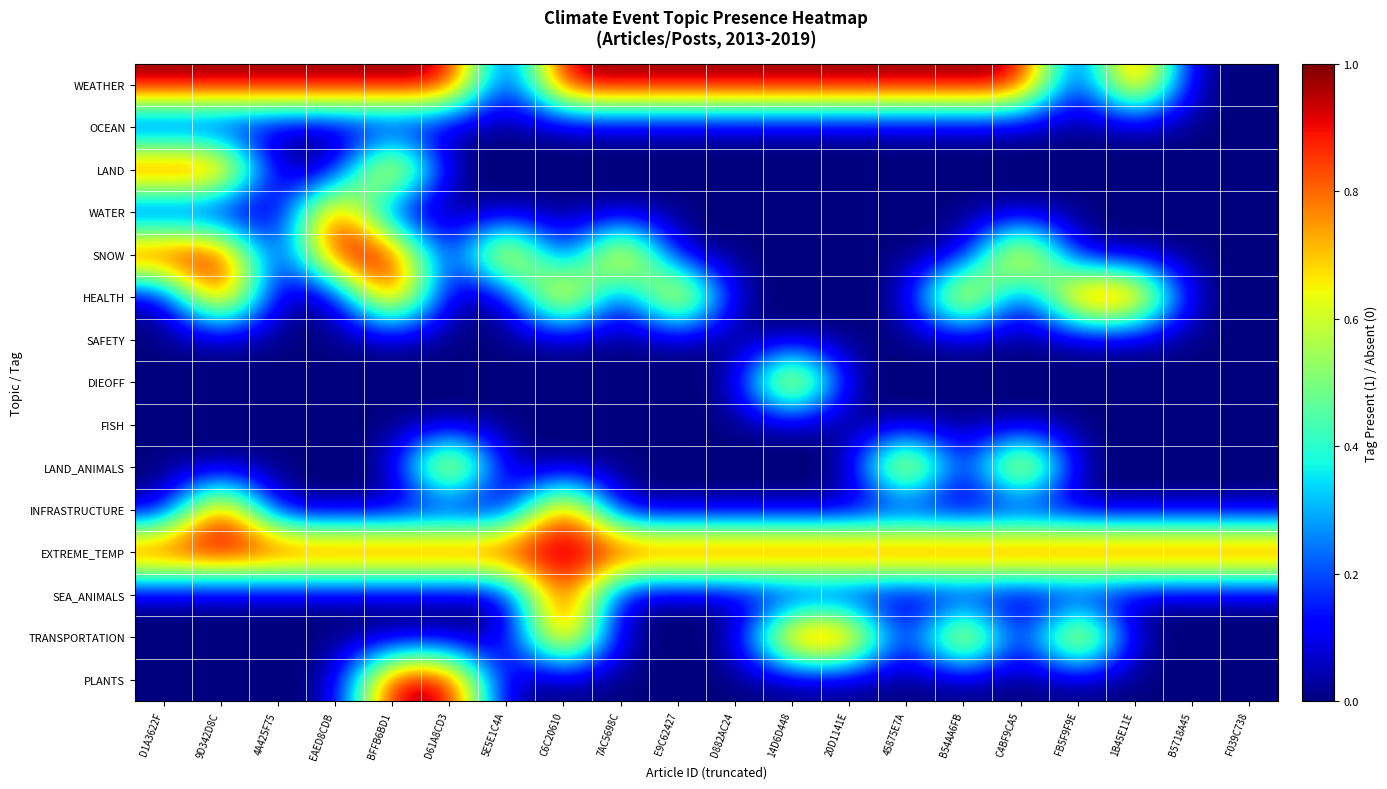

At which category is the sum across all series the highest?

9D342D8C